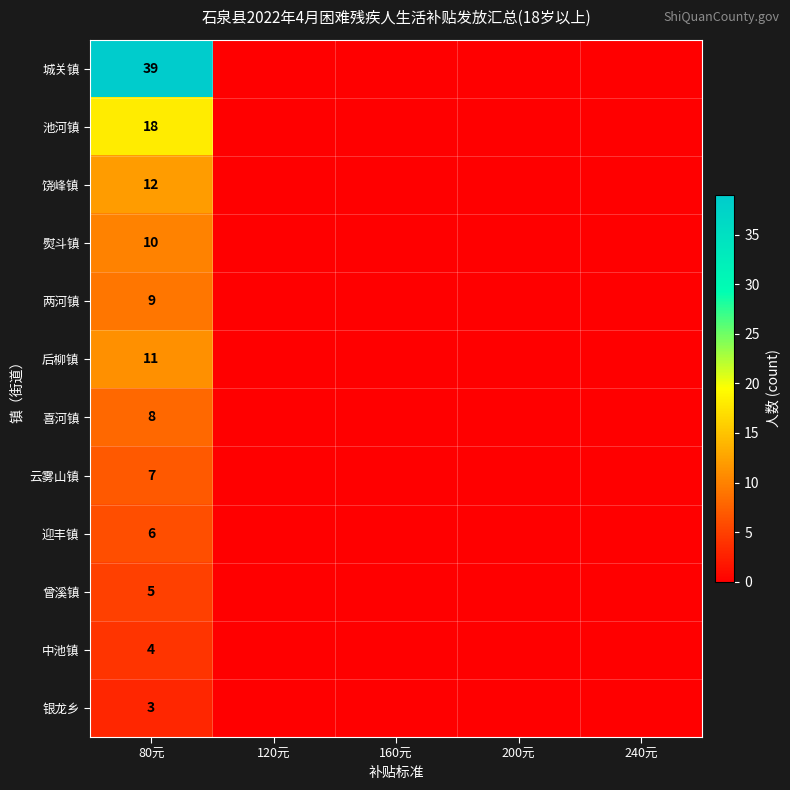

True or false: 迎丰镇 has a value of 3 at 80元.

False